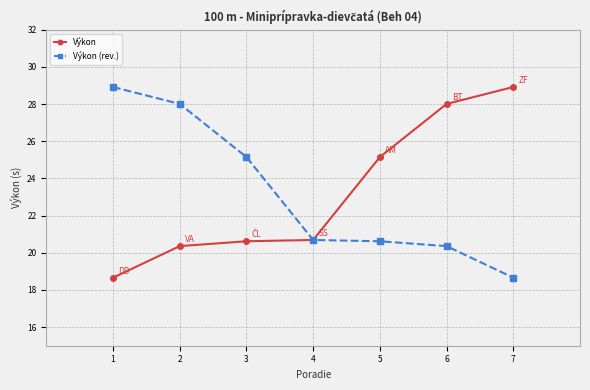

True or false: Výkon (rev.) has a value of 11.7 at 6.

False